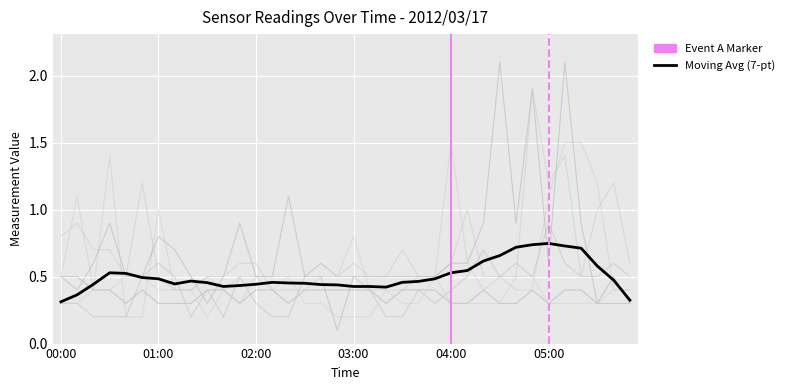

What is the label of the 15th point from the left?

02:20